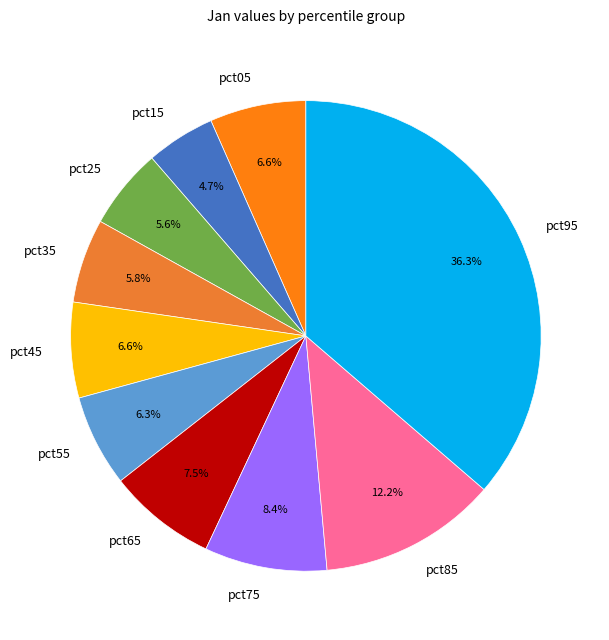

To the nearest percent, what is the difference between the pct95 and pct75 slice percentages?

28%